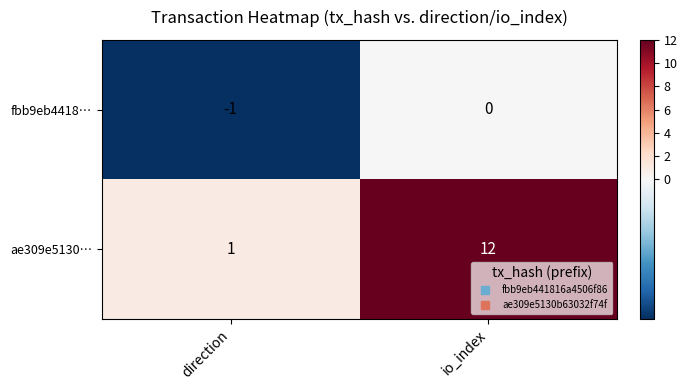

The value of fbb9eb4418… at direction is -1. True or false?

True